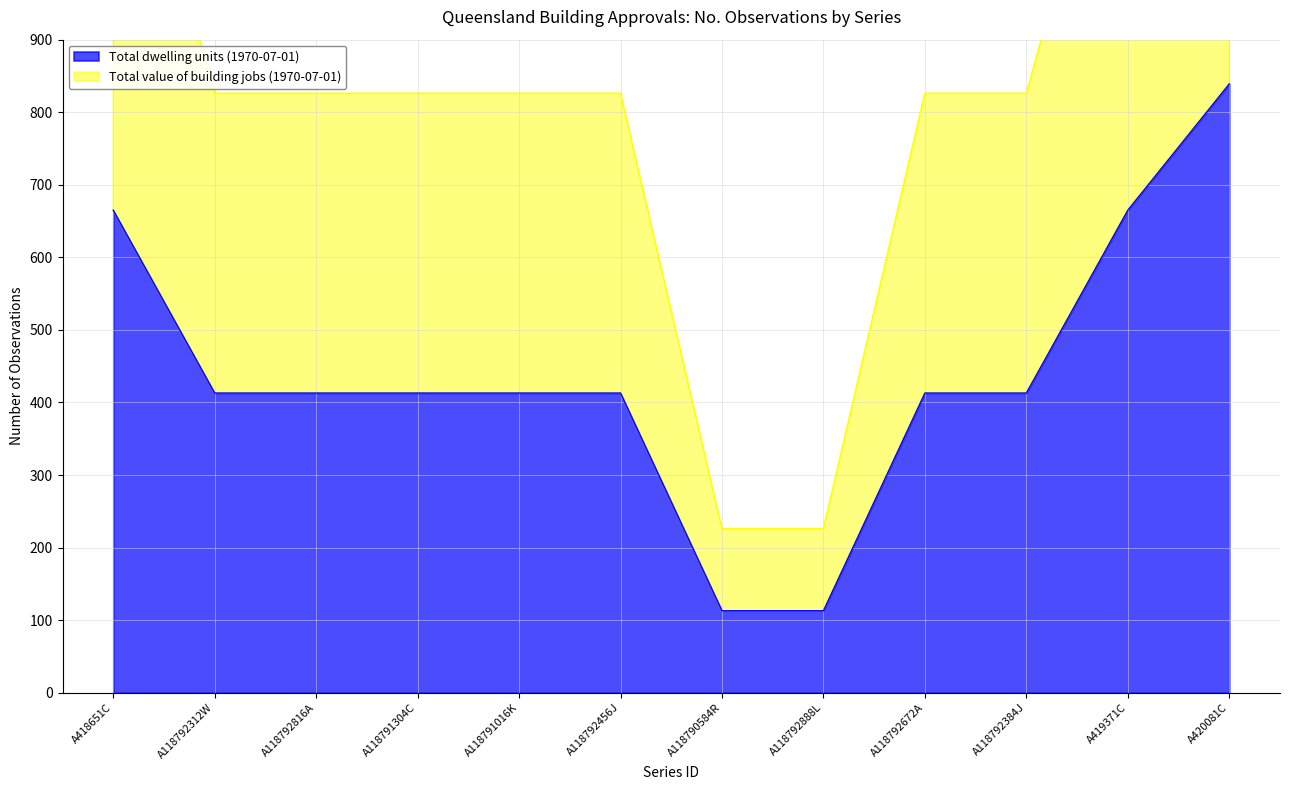

List the series in order of their overall mean, highest first.

Total value of building jobs (1970-07-01), Total dwelling units (1970-07-01)